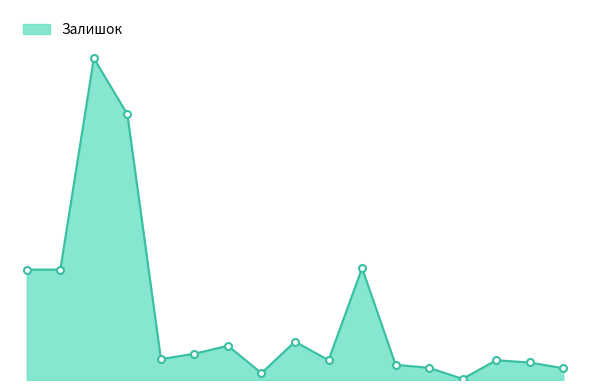

True or false: there are more than 0 points higher than both neighbors.

True